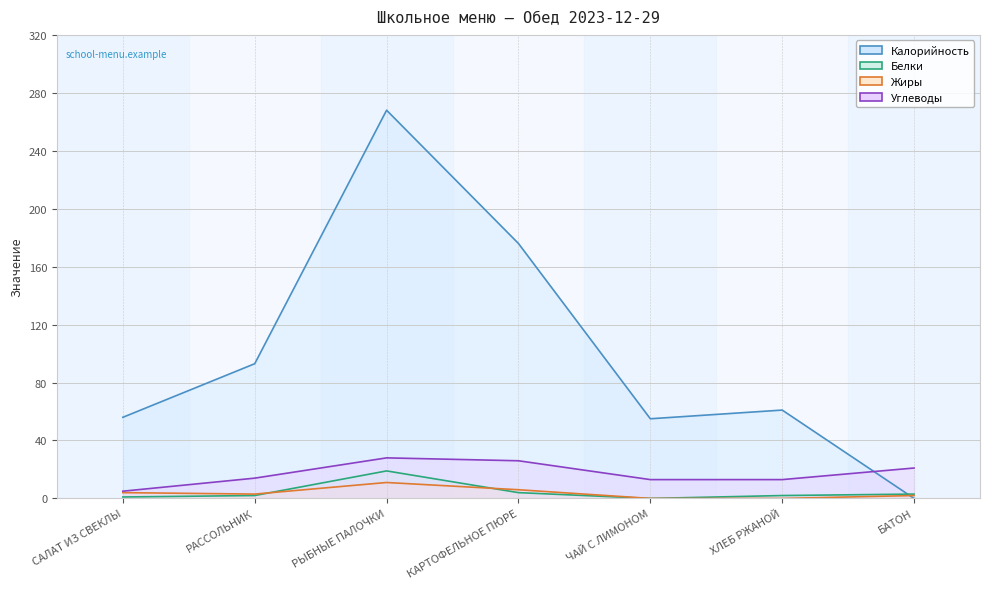

The value of Жиры at БАТОН is 2. True or false?

True